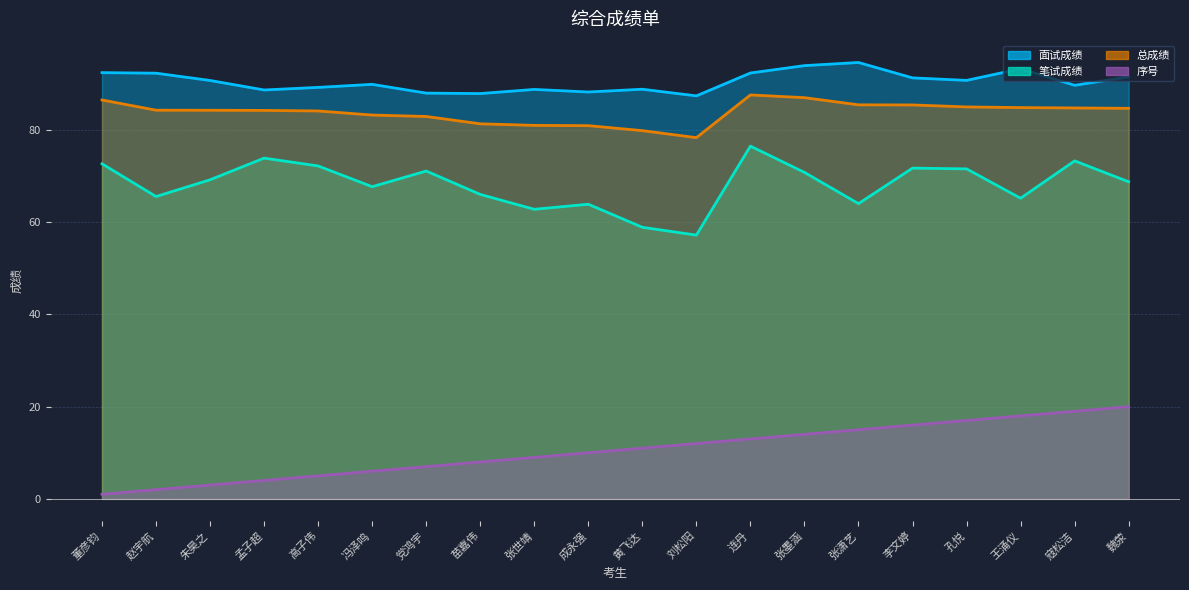

Does the chart have visible grid lines?

Yes